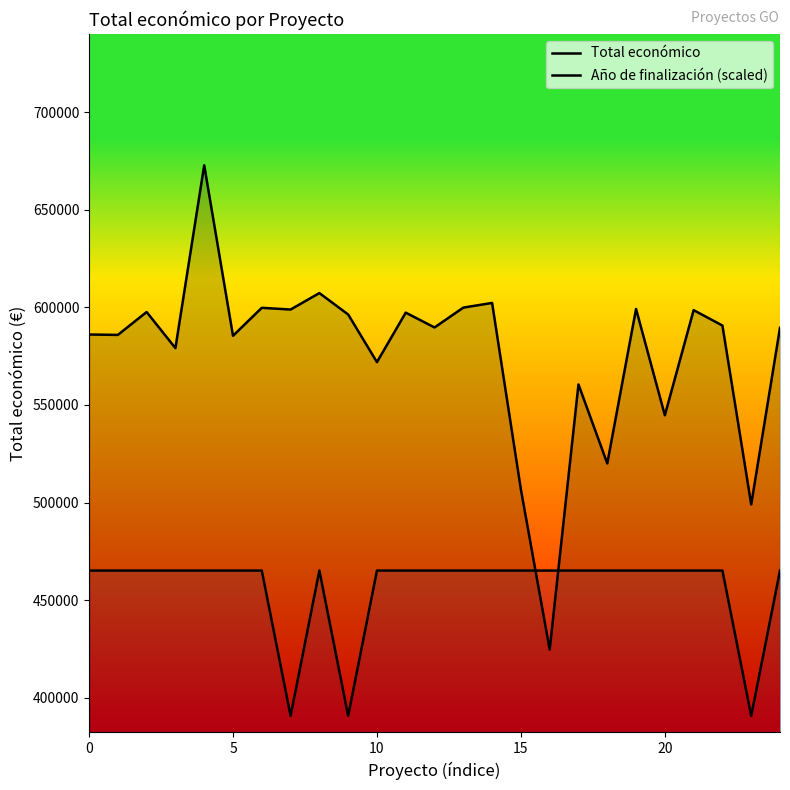

What is the approximate value of Año de finalización (scaled) at 11?

465168.5